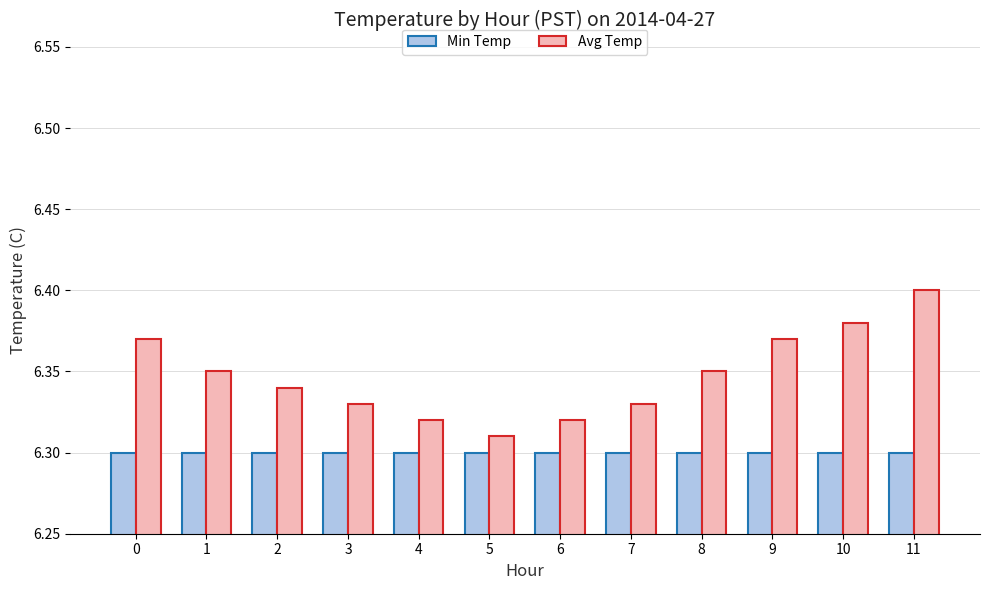

At which label does Avg Temp reach its peak?

11